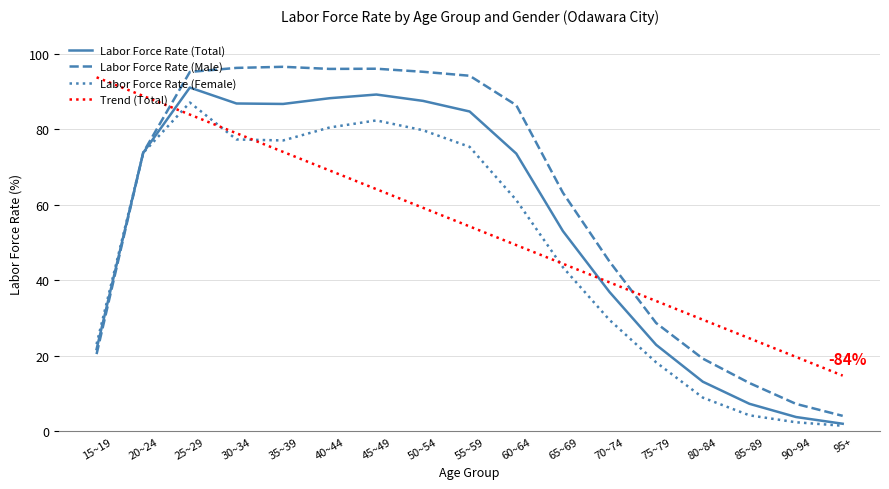

Is the value of Labor Force Rate (Female) at 30~34 greater than the value of Trend (Total) at 45~49?

Yes